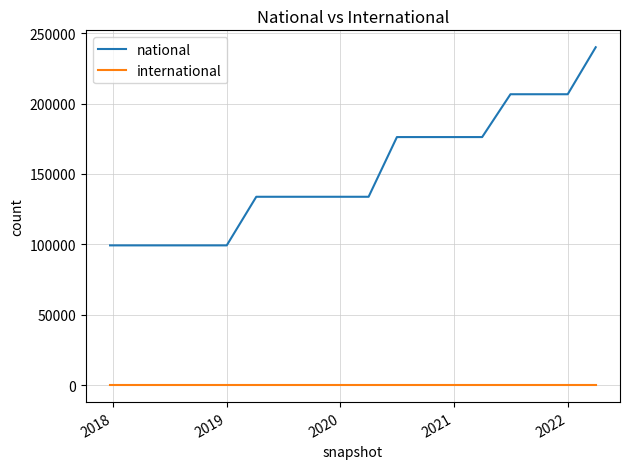

Which series has the largest total across all categories?

national